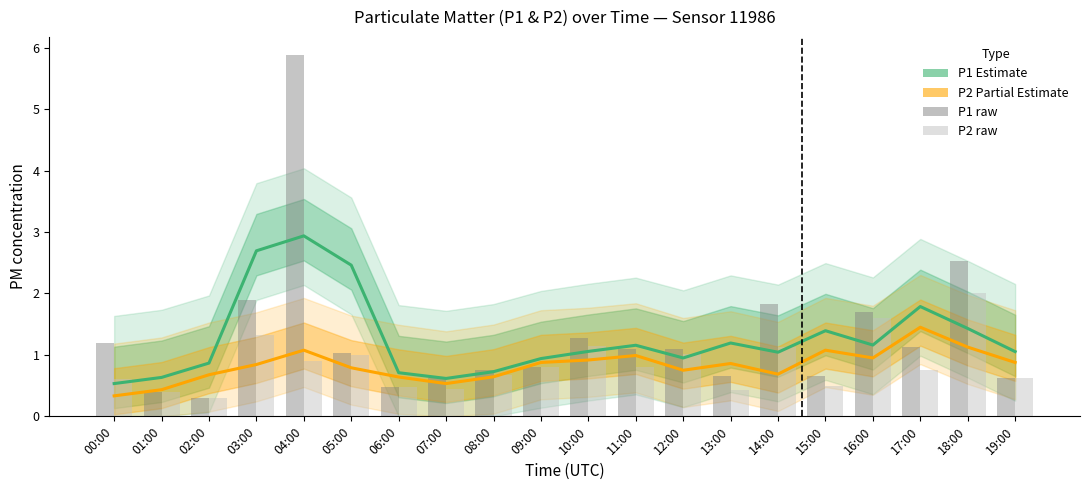

At how many categories does at least one series exceed 4?

1